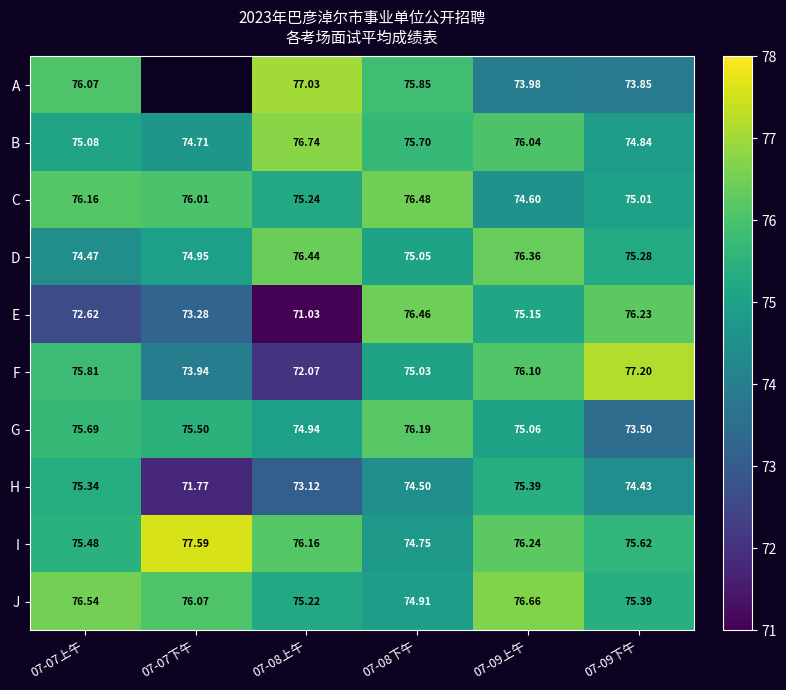

Between 07-08上午 and 07-07上午, which is larger?

07-08上午